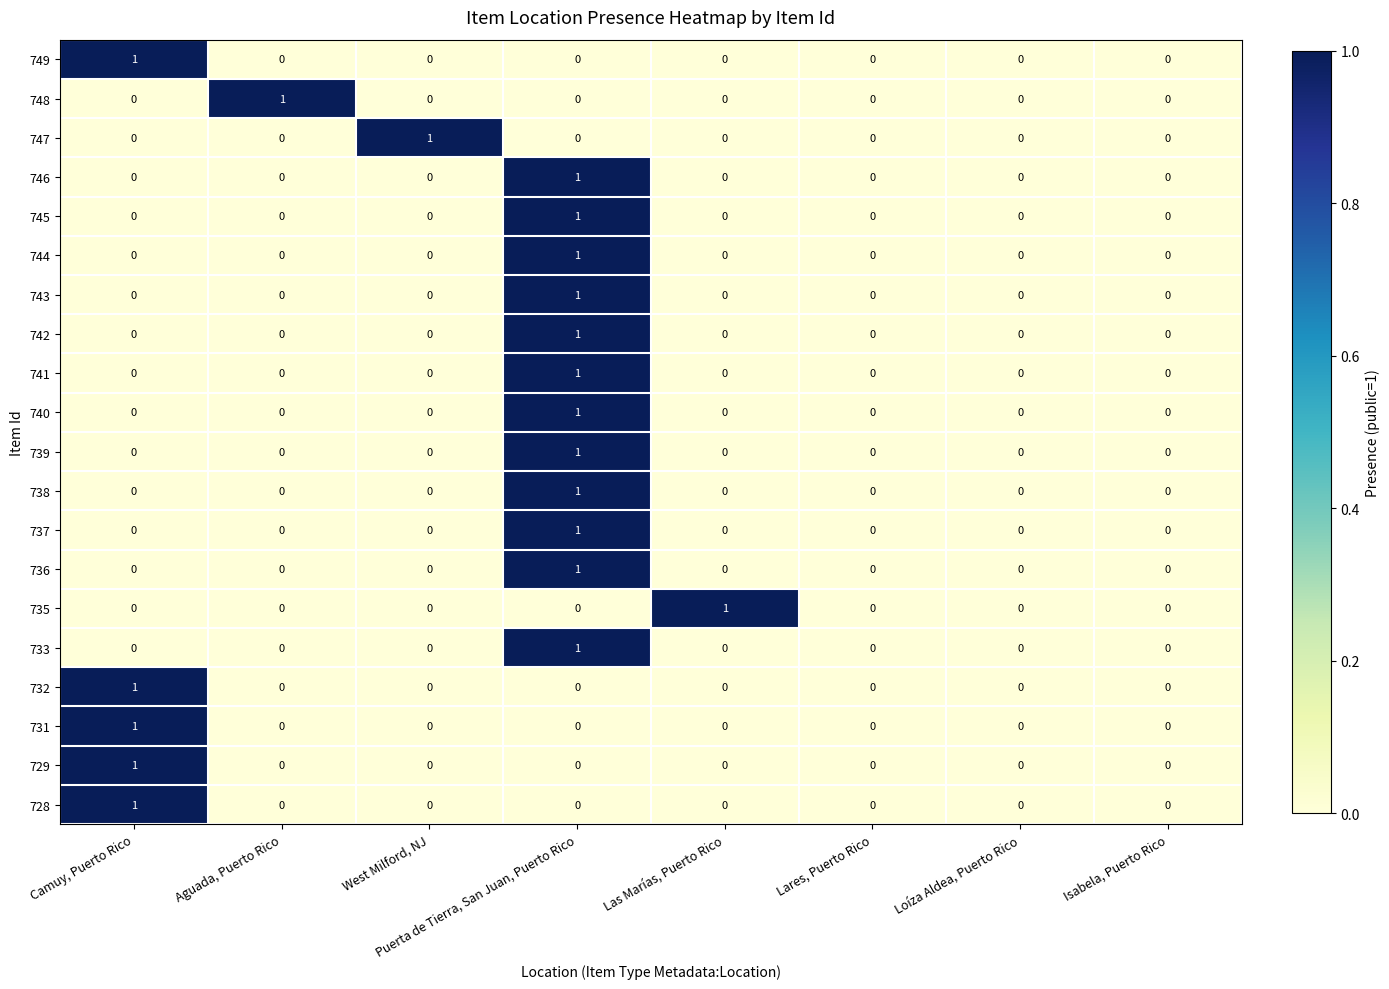

At which category is the sum across all series the highest?

Puerta de Tierra, San Juan, Puerto Rico